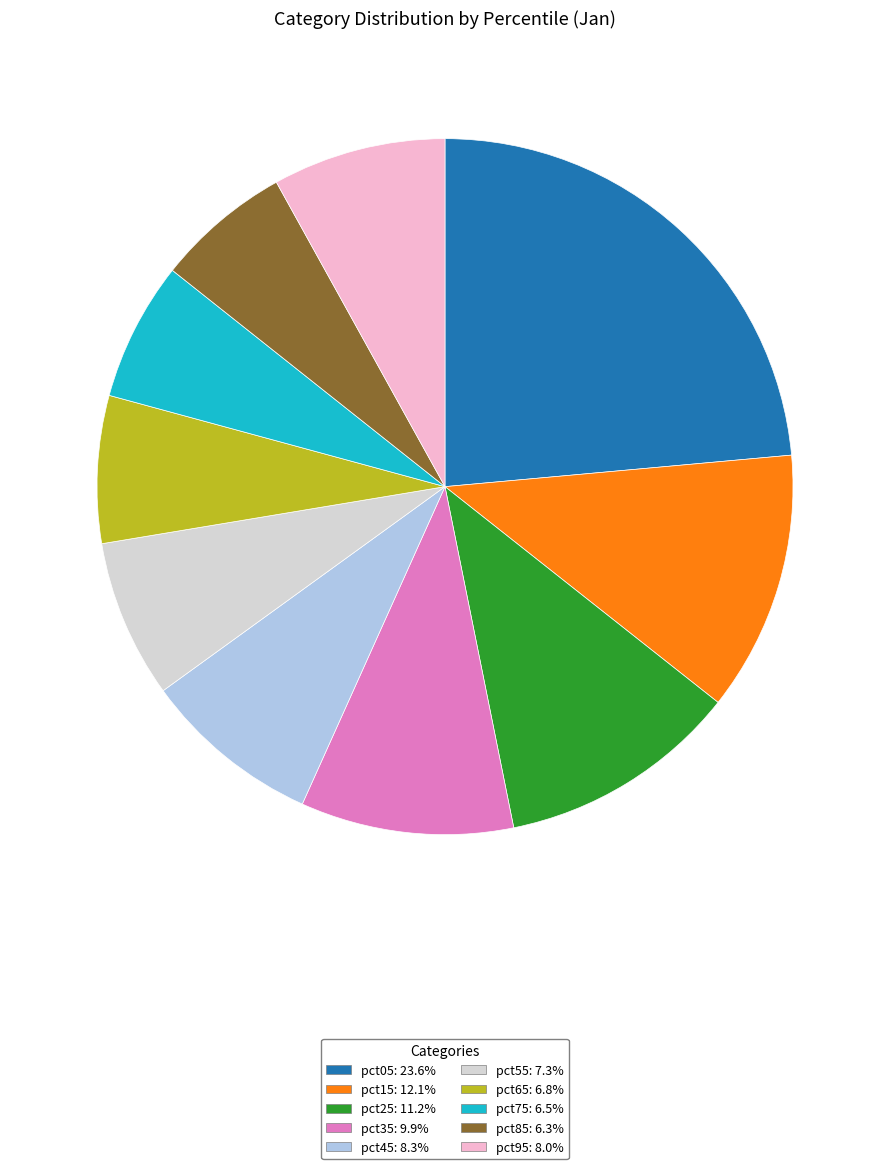

Count the number of slices in the pie.

10